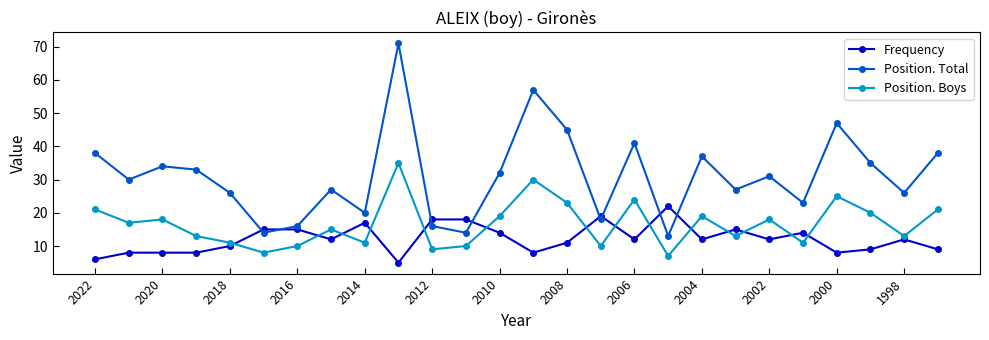

Reading right to left, extract all data points from this chart.

Frequency: 9	12	9	8	14	12	15	12	22	12	19	11	8	14	18	18	5	17	12	15	15	10	8	8	8	6
Position. Total: 38	26	35	47	23	31	27	37	13	41	18	45	57	32	14	16	71	20	27	16	14	26	33	34	30	38
Position. Boys: 21	13	20	25	11	18	13	19	7	24	10	23	30	19	10	9	35	11	15	10	8	11	13	18	17	21